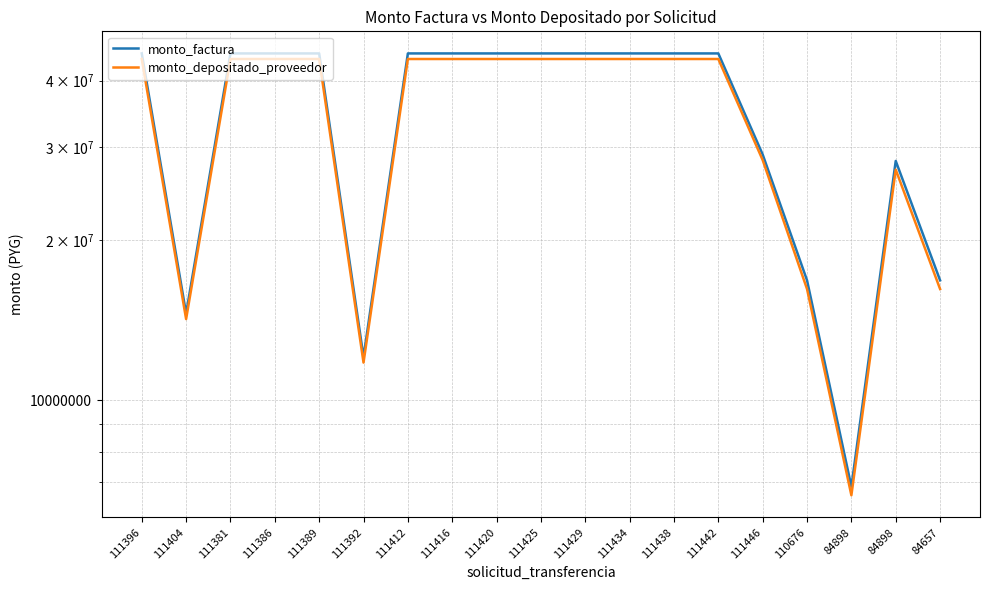

Which series has the largest total across all categories?

monto_factura